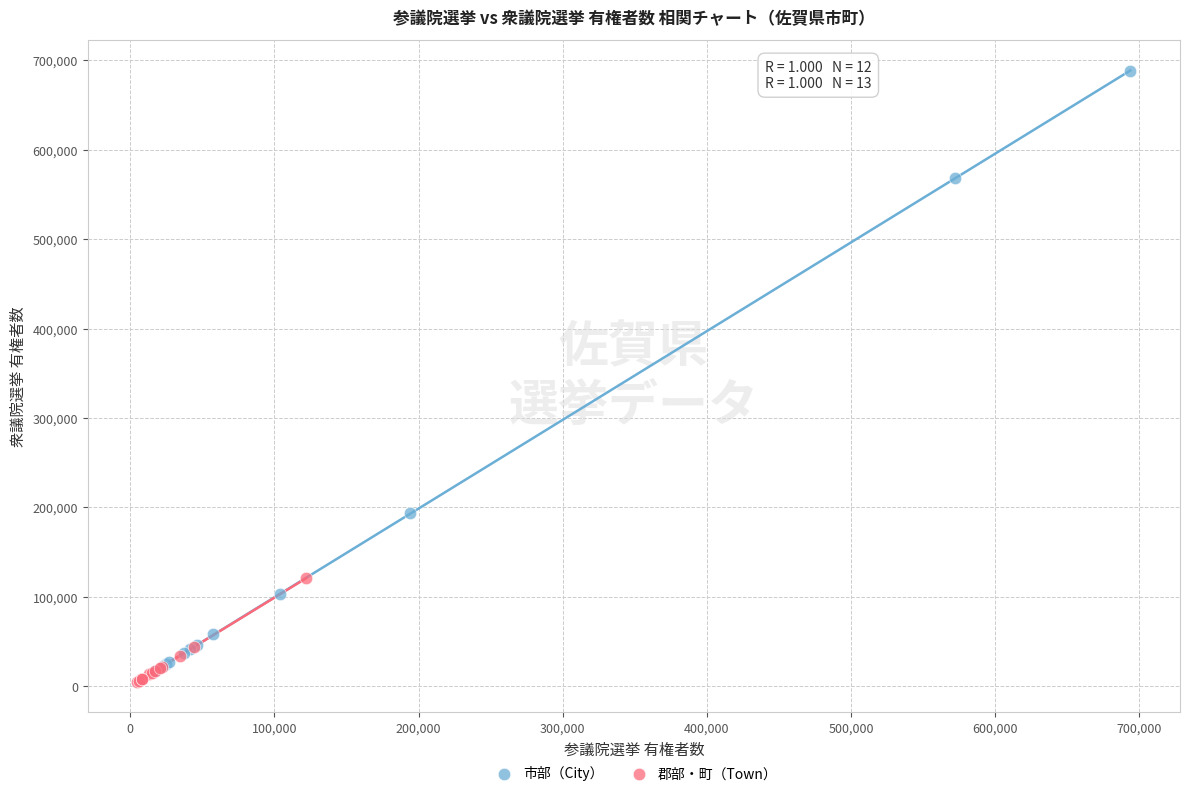

Which series contains the lowest Y value?

郡部・町（Town）